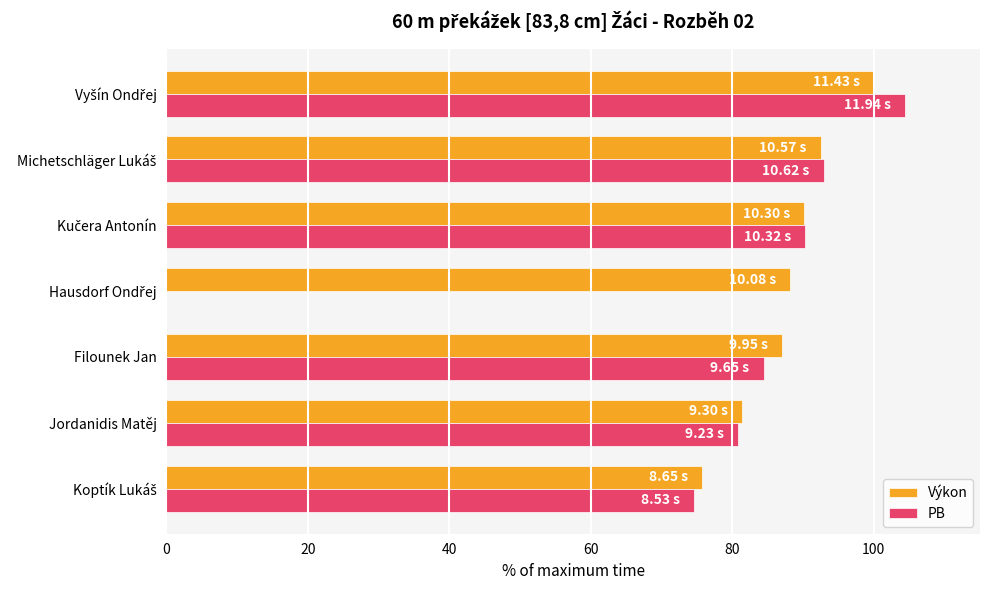

What is the sum of all Výkon values?

614.9